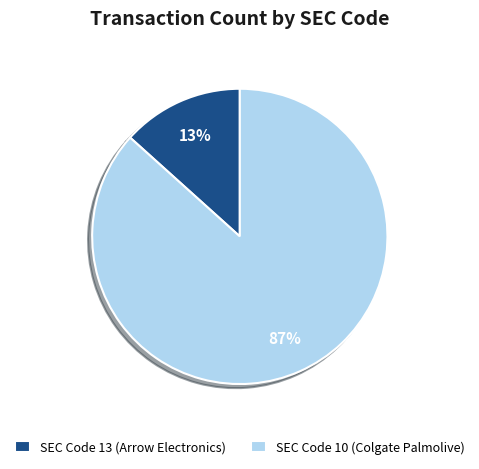

Which slice represents more than half of the pie?

SEC Code 10 (Colgate Palmolive)